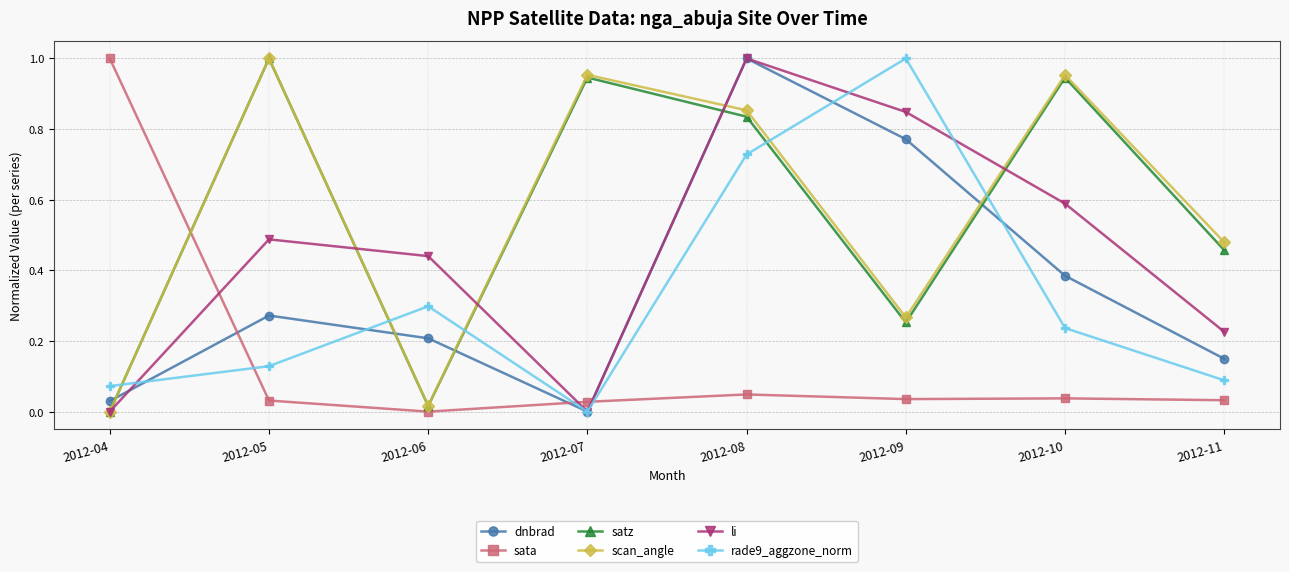

Where is the first local maximum for li?

2012-05